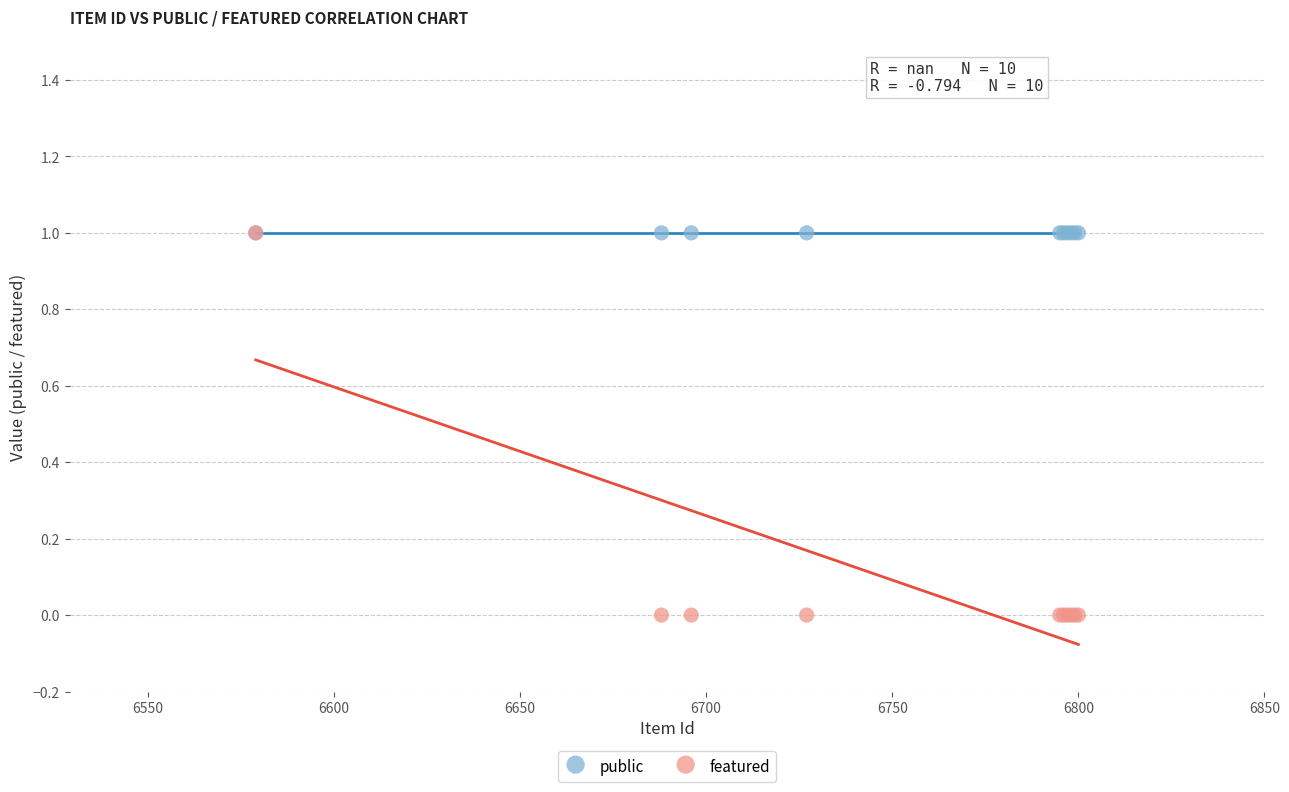

What are all the series names shown in the legend?

public, featured